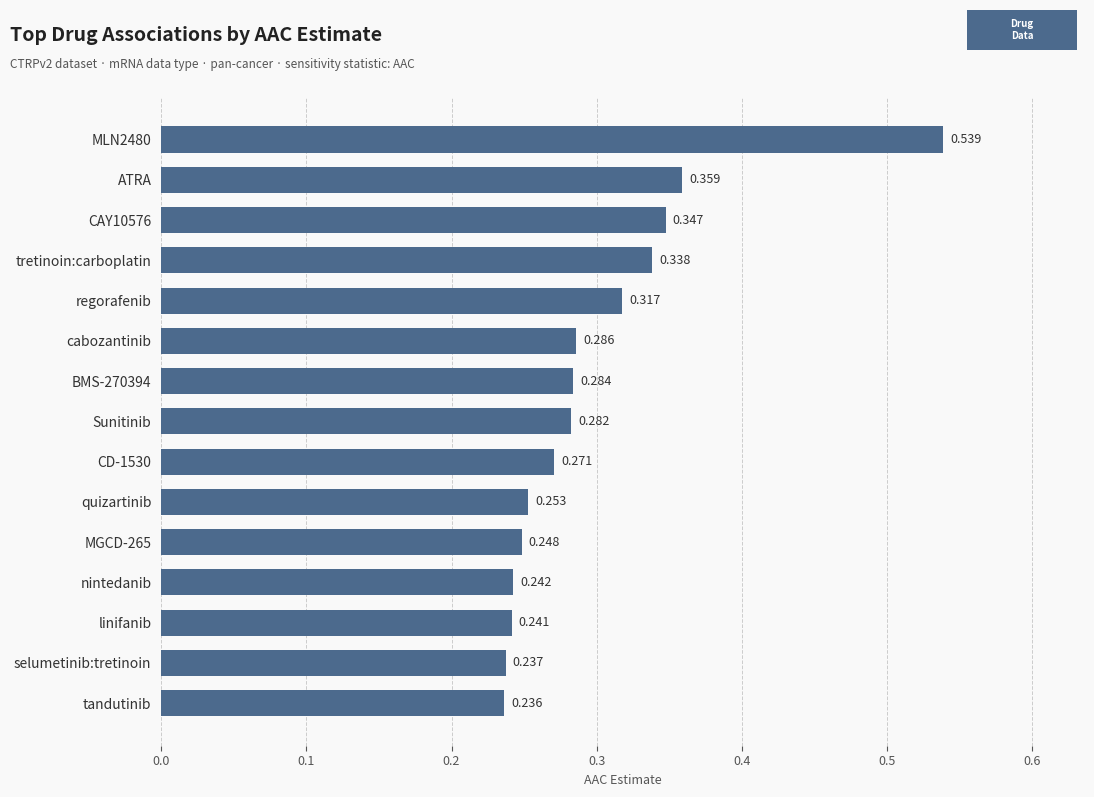

At which category does the chart reach its minimum across all series?

tandutinib